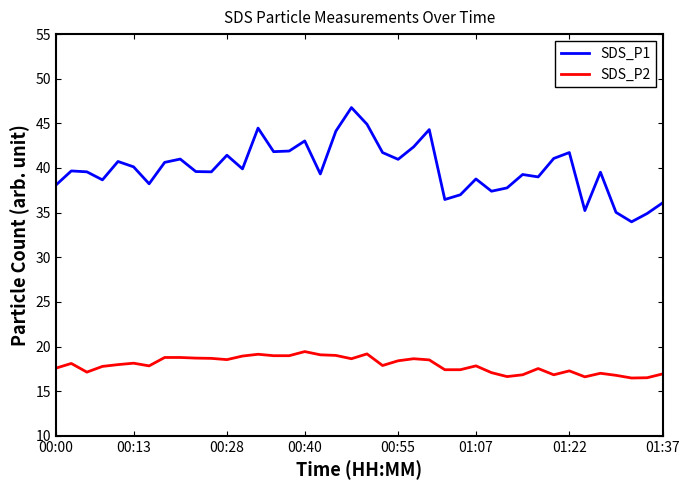

How many series are shown in this chart?

2